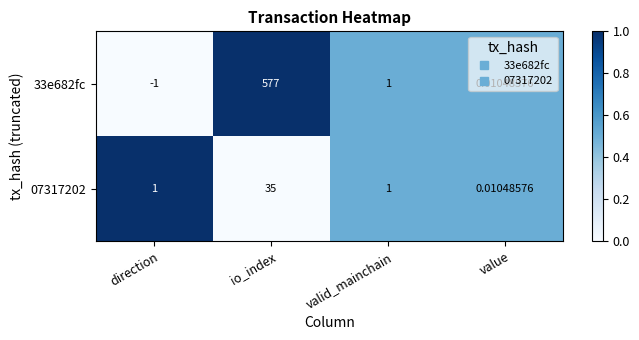

At which label is 33e682fc closest to 288?

valid_mainchain